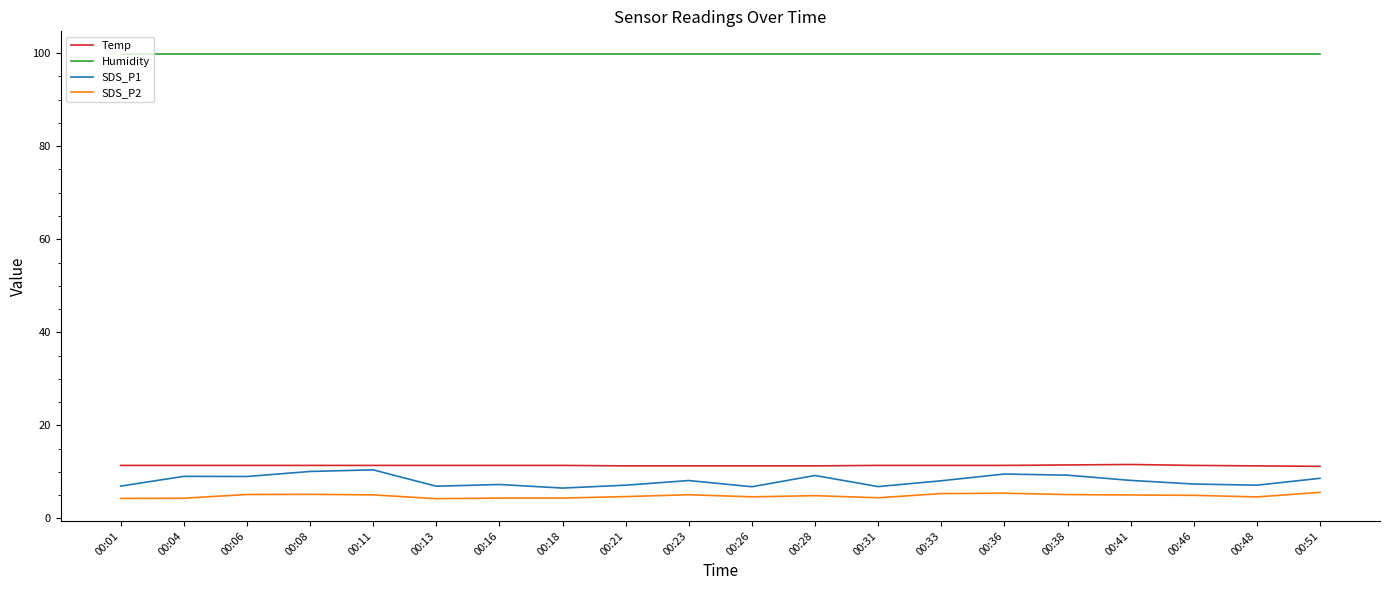

What are all the series names shown in the legend?

Temp, Humidity, SDS_P1, SDS_P2